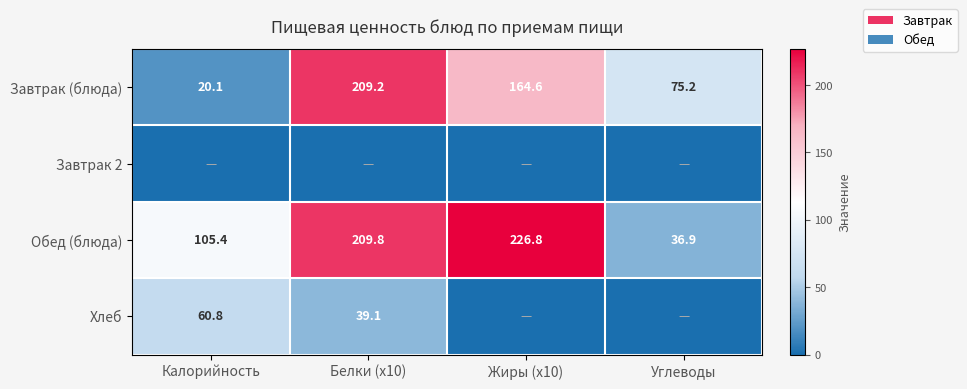

Where is Обед (блюда) nearest to the value 131?

Калорийность